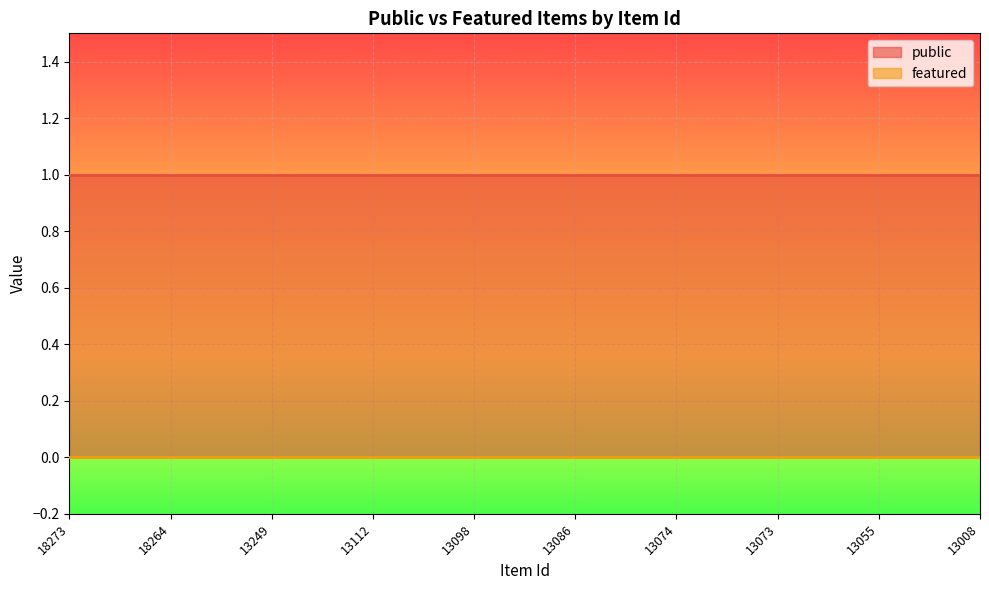

How many lines are shown in the chart?

2